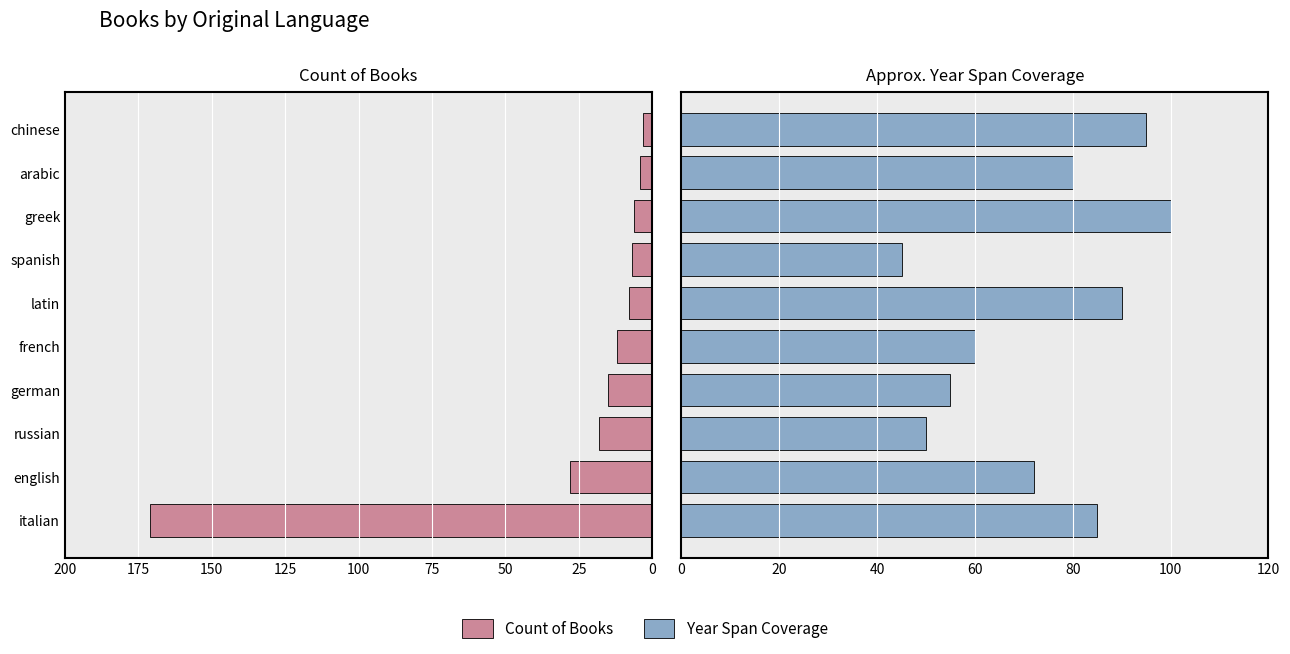

What is the difference between the maximum and minimum values in the Year Span Coverage series?

55